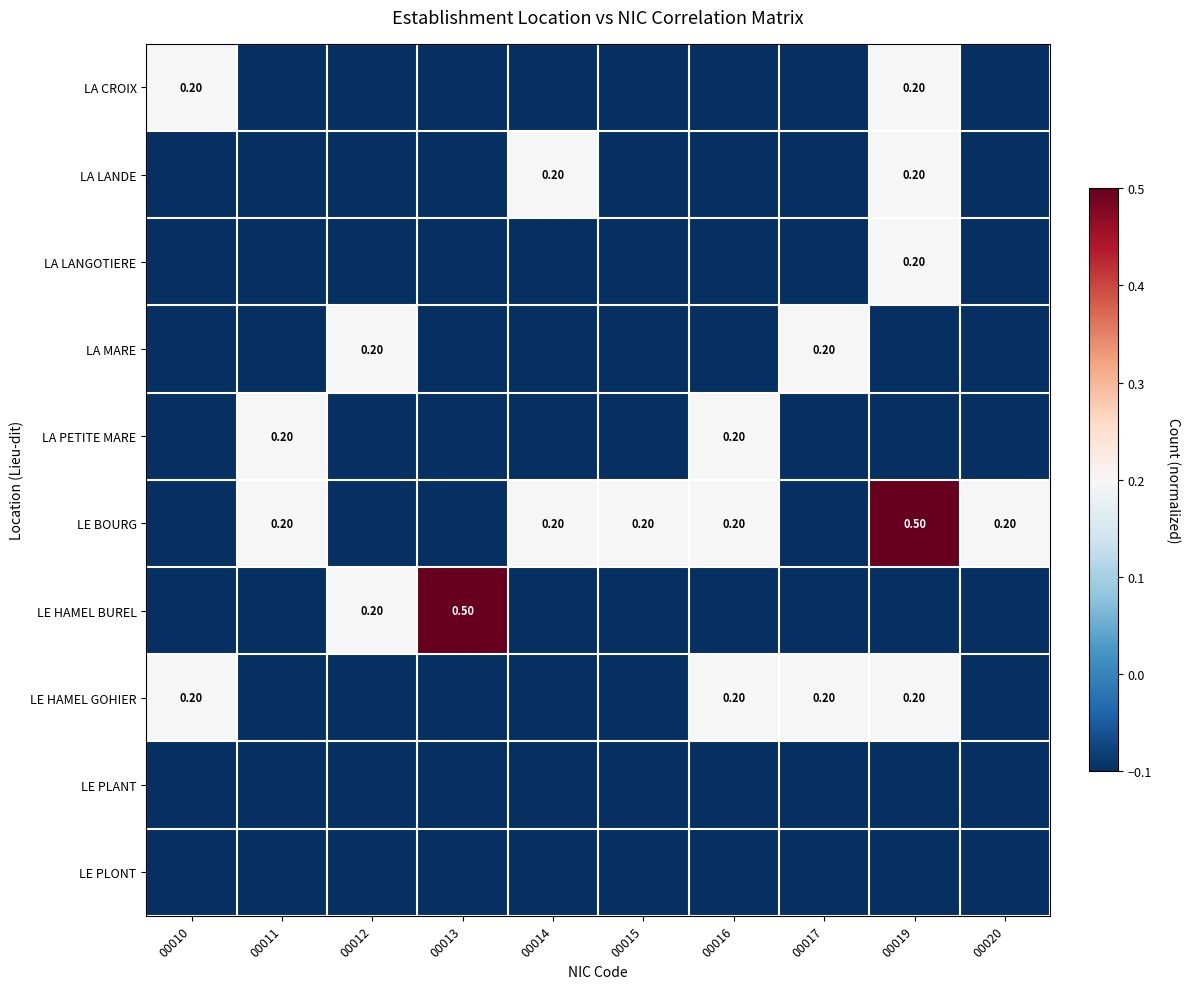

What is the difference between the highest and lowest values at 00019?

0.6